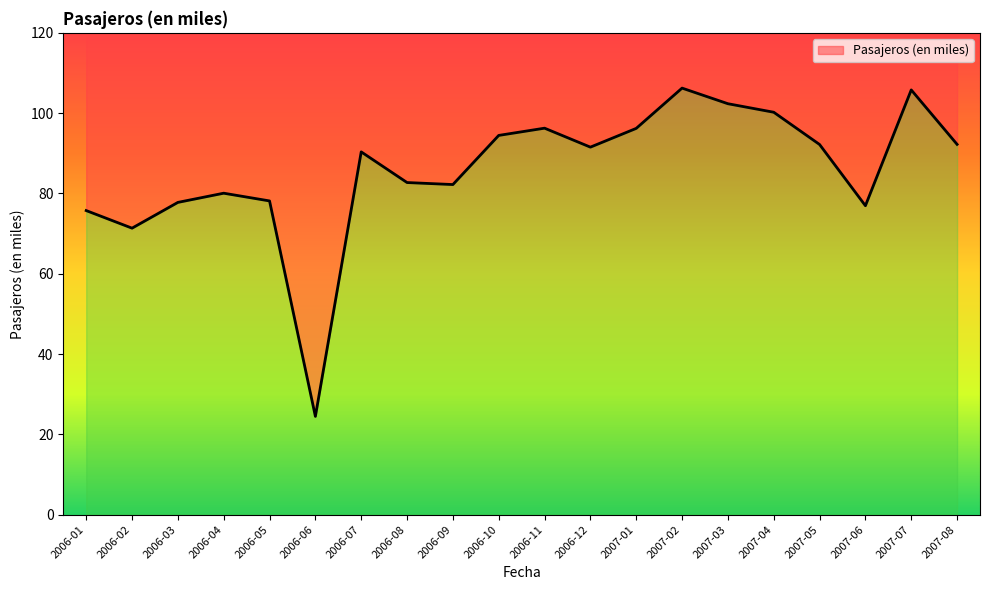

At which label does the data first exceed 91?

2006-10